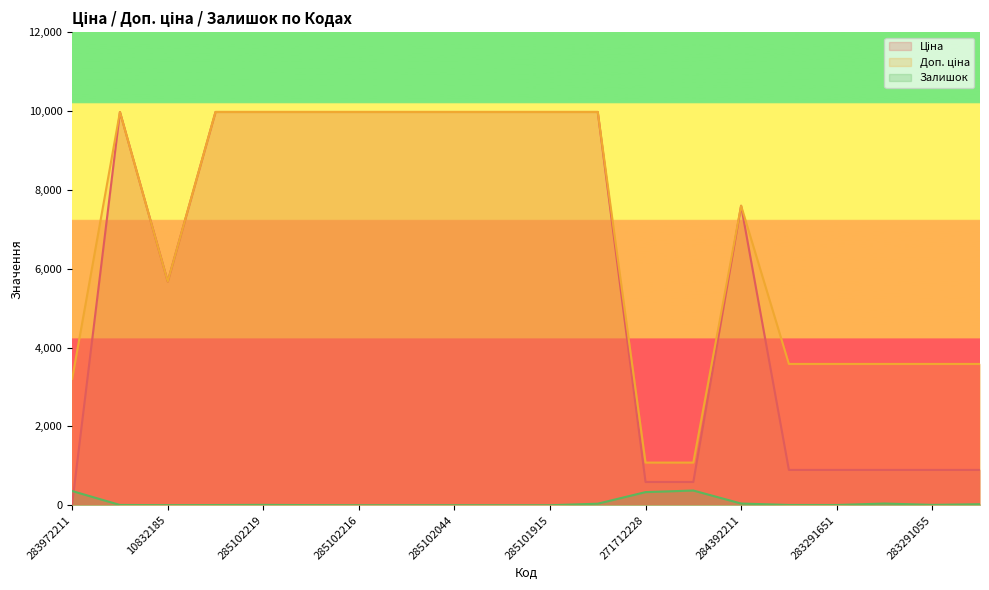

Which series ends up on top after the final intersection of Залишок and Ціна?

Ціна